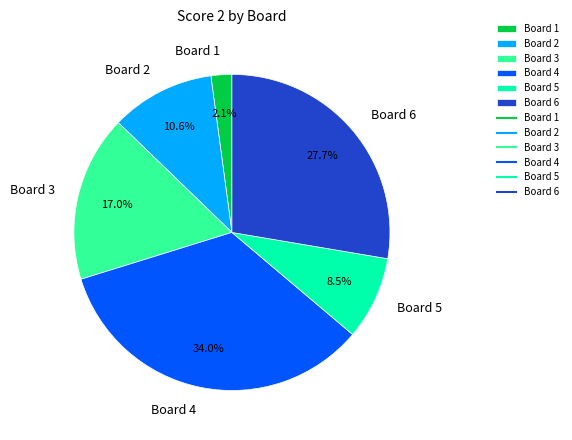

Approximately how many times larger is the value at Board 6 compared to Board 4?

0.8